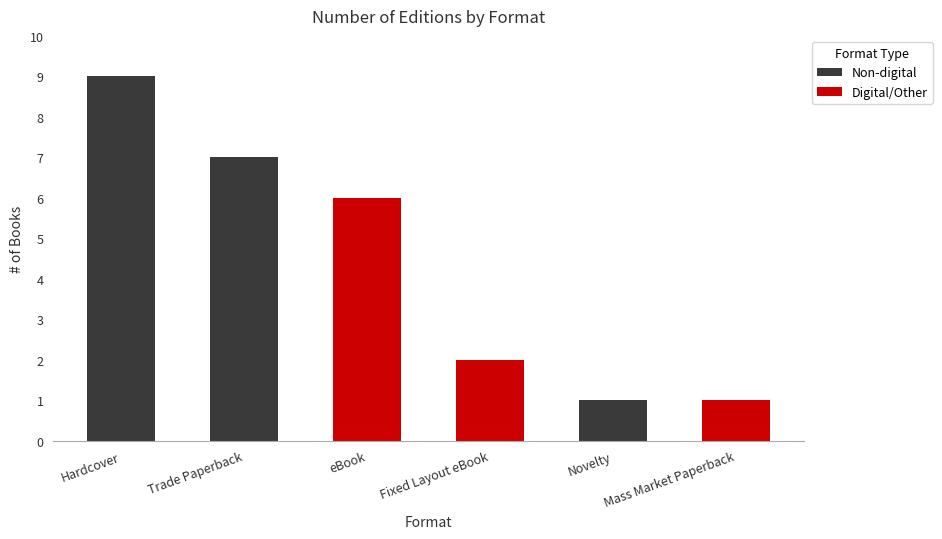

List the labels in order of value, smallest first.

Novelty, Mass Market Paperback, Fixed Layout eBook, eBook, Trade Paperback, Hardcover